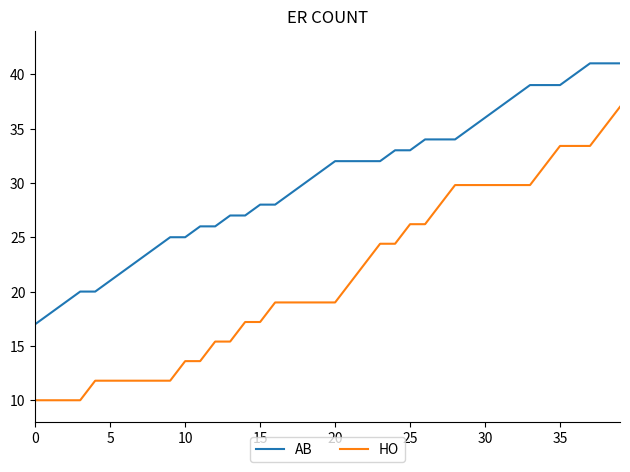

True or false: AB and HO cross at least once.

False